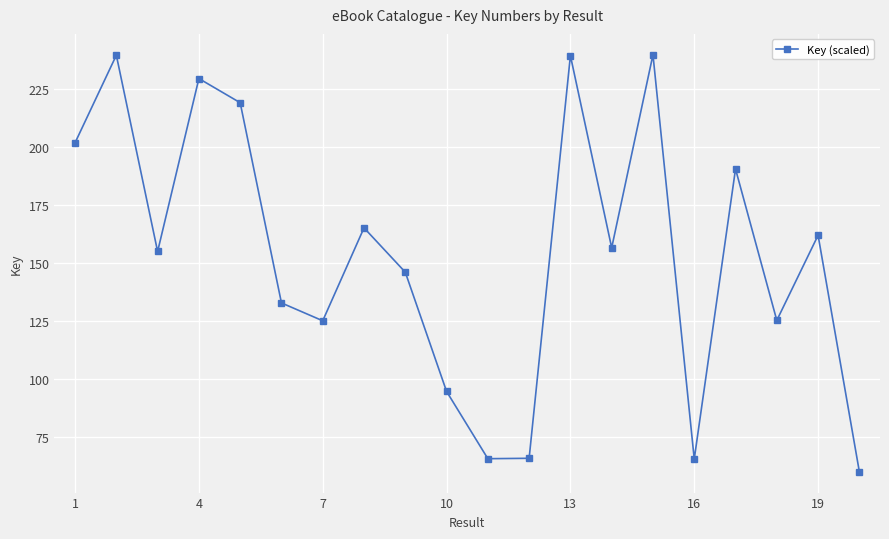

Does the chart display data point markers on the line(s)?

Yes